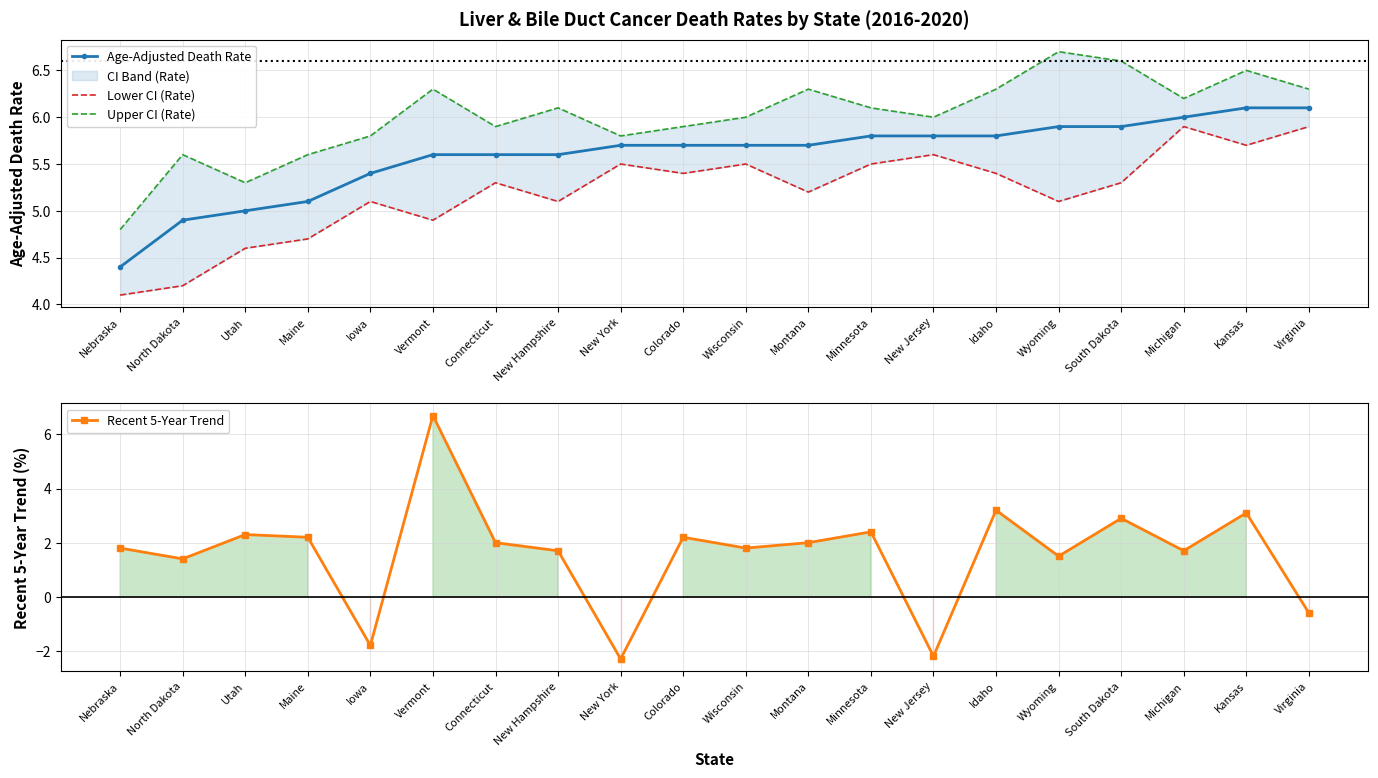

Which has a higher value, Maine or Vermont?

Vermont